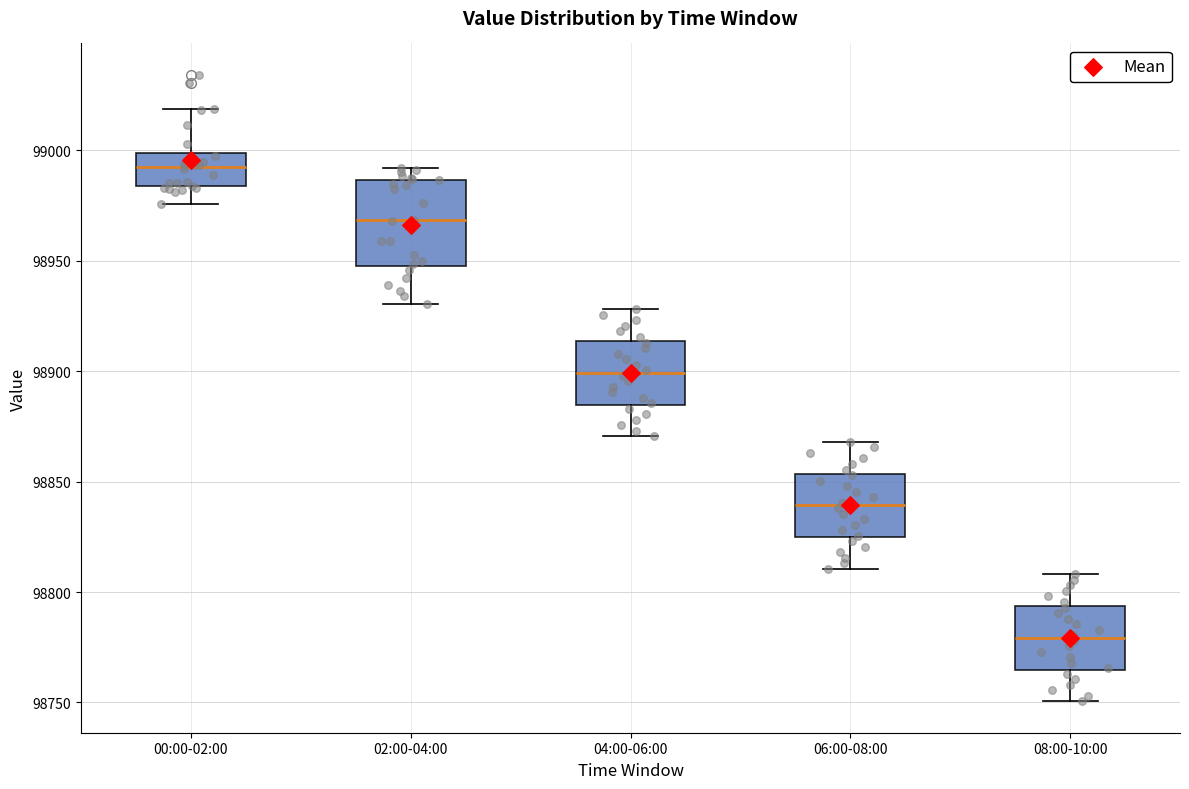

Which box is the tallest, from its lower edge to its upper edge?

02:00-04:00